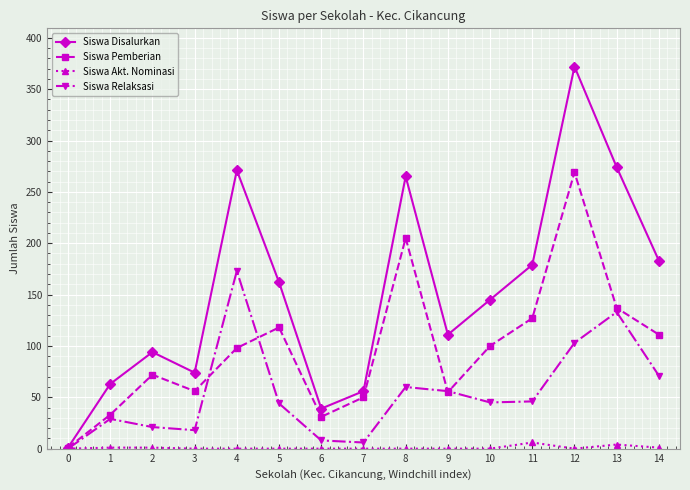

How many interior local peaks does the Siswa Pemberian series have?

4